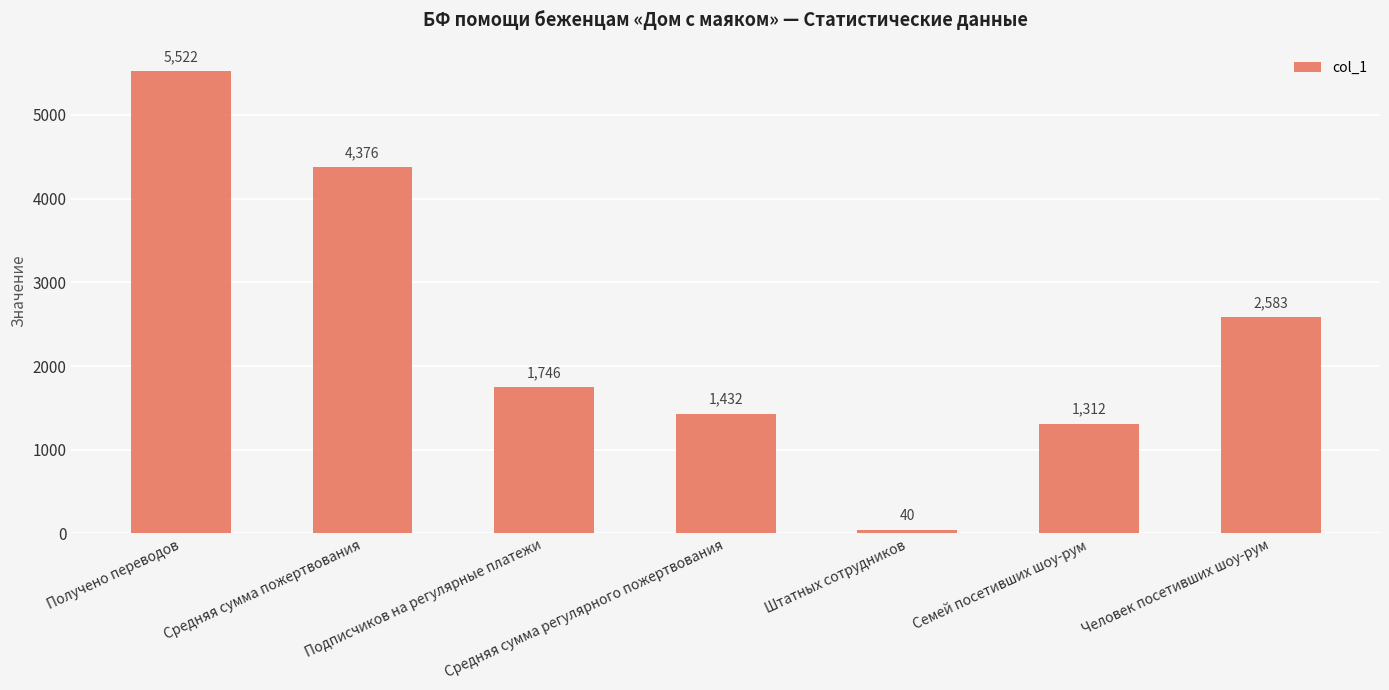

Does the chart contain any negative values?

No